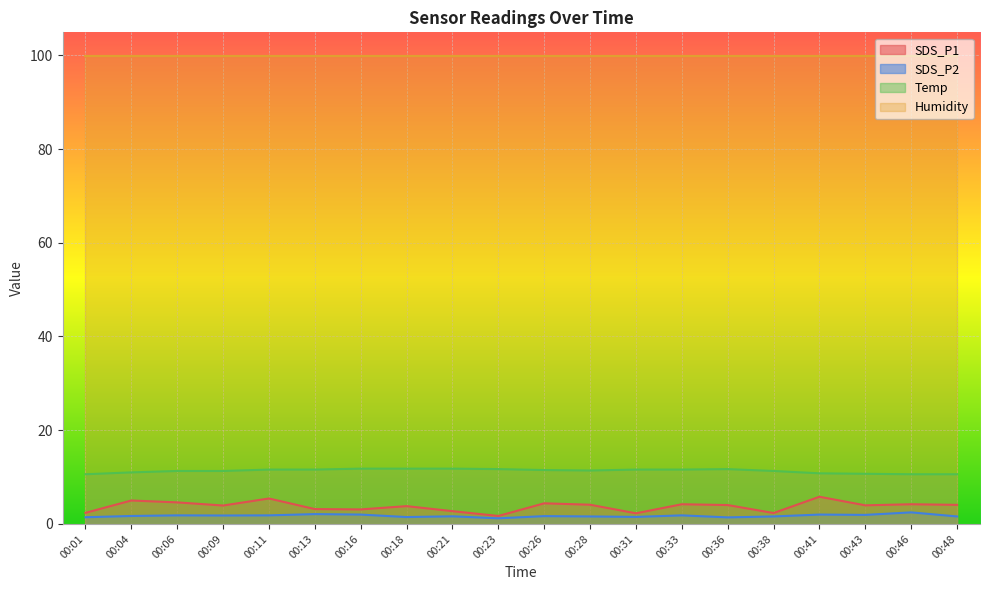

List the series in order of their peak value, lowest first.

SDS_P2, SDS_P1, Temp, Humidity